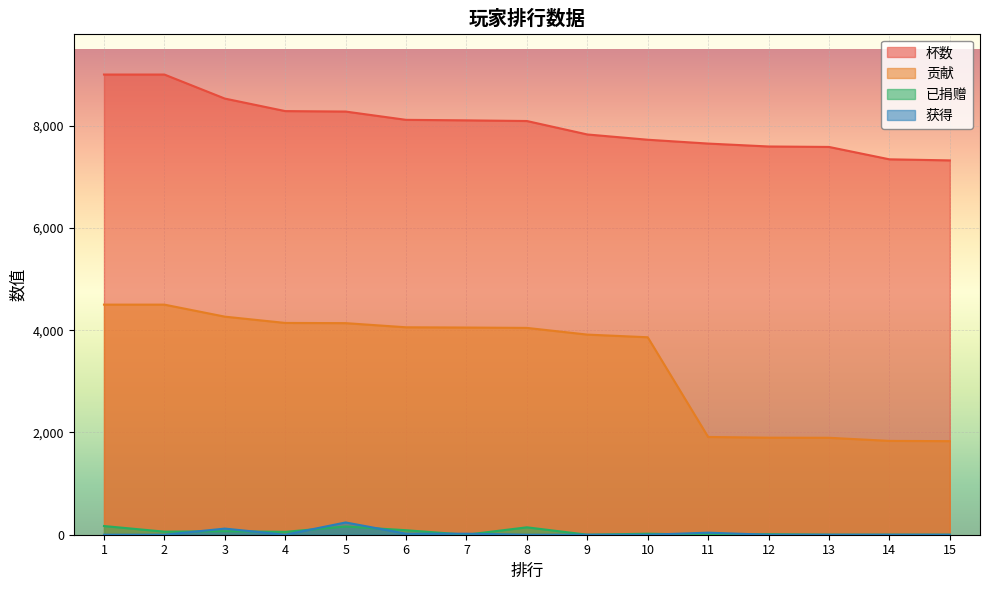

At how many categories does at least one series exceed 5118?

15